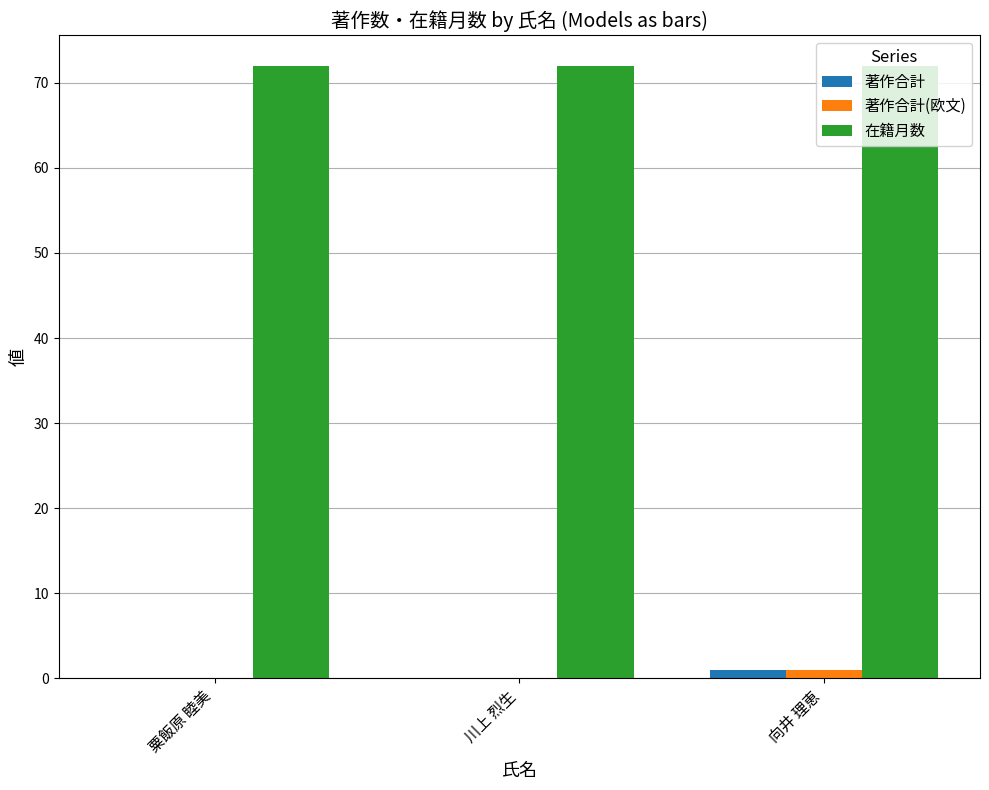

Are the bars horizontal?

No